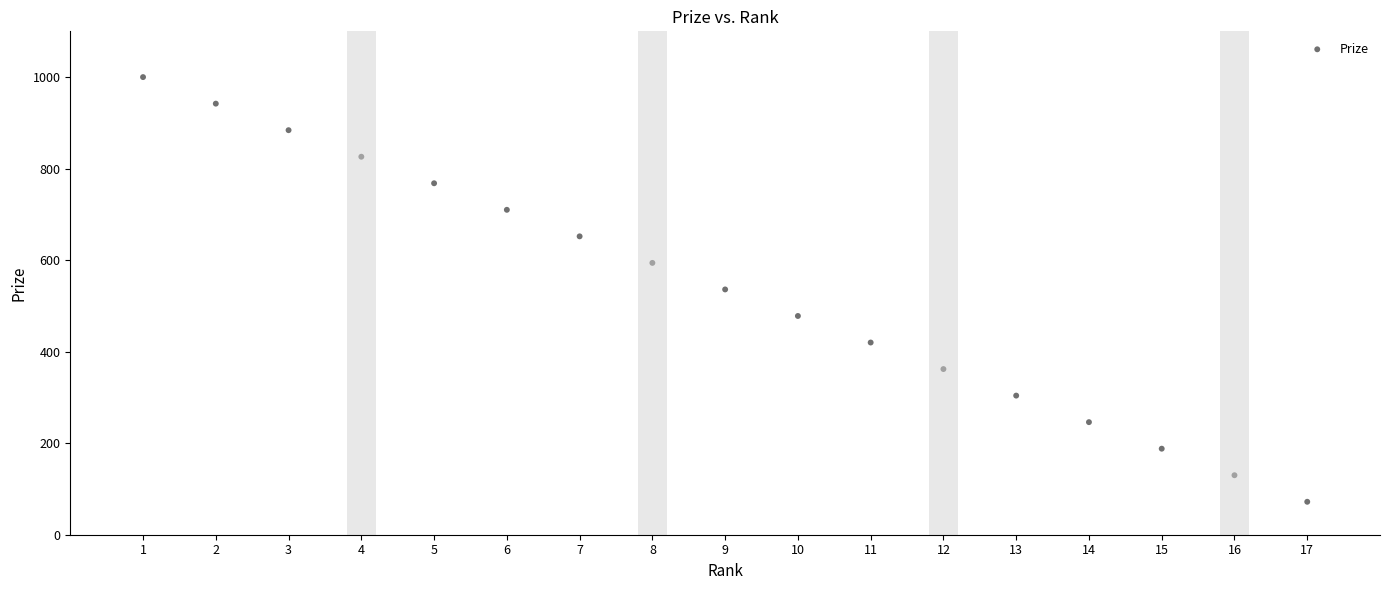

What is the range of X values (max minus min)?

16